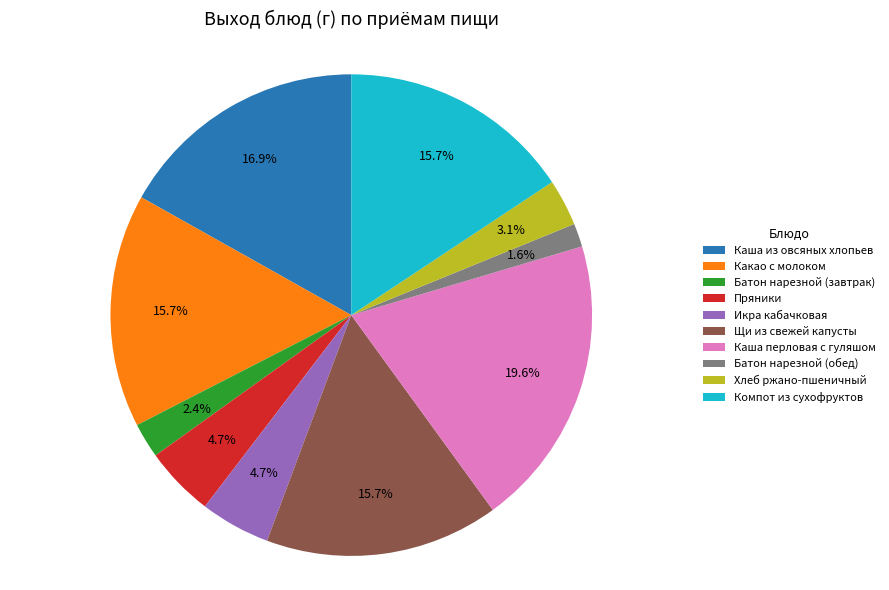

Is it true that Компот из сухофруктов is 21% of the pie?

False